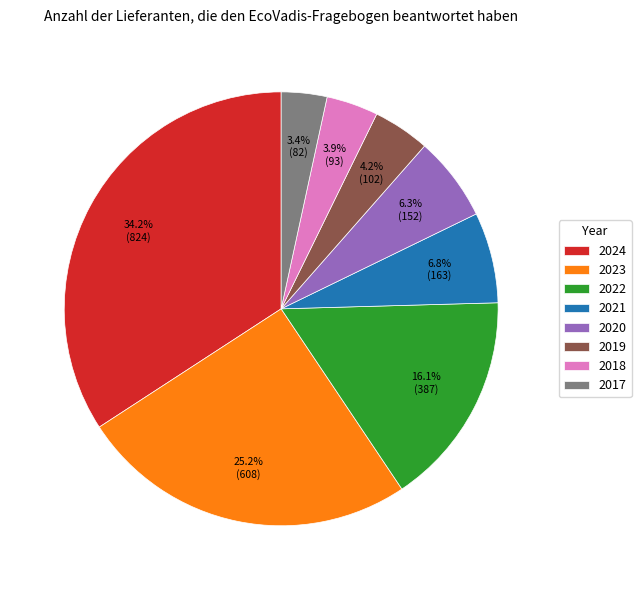

What is the largest slice in the pie chart?

2024